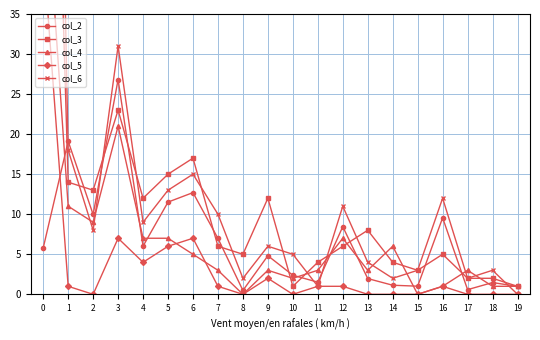

Which series changed the most between 5 and 15?

col_3